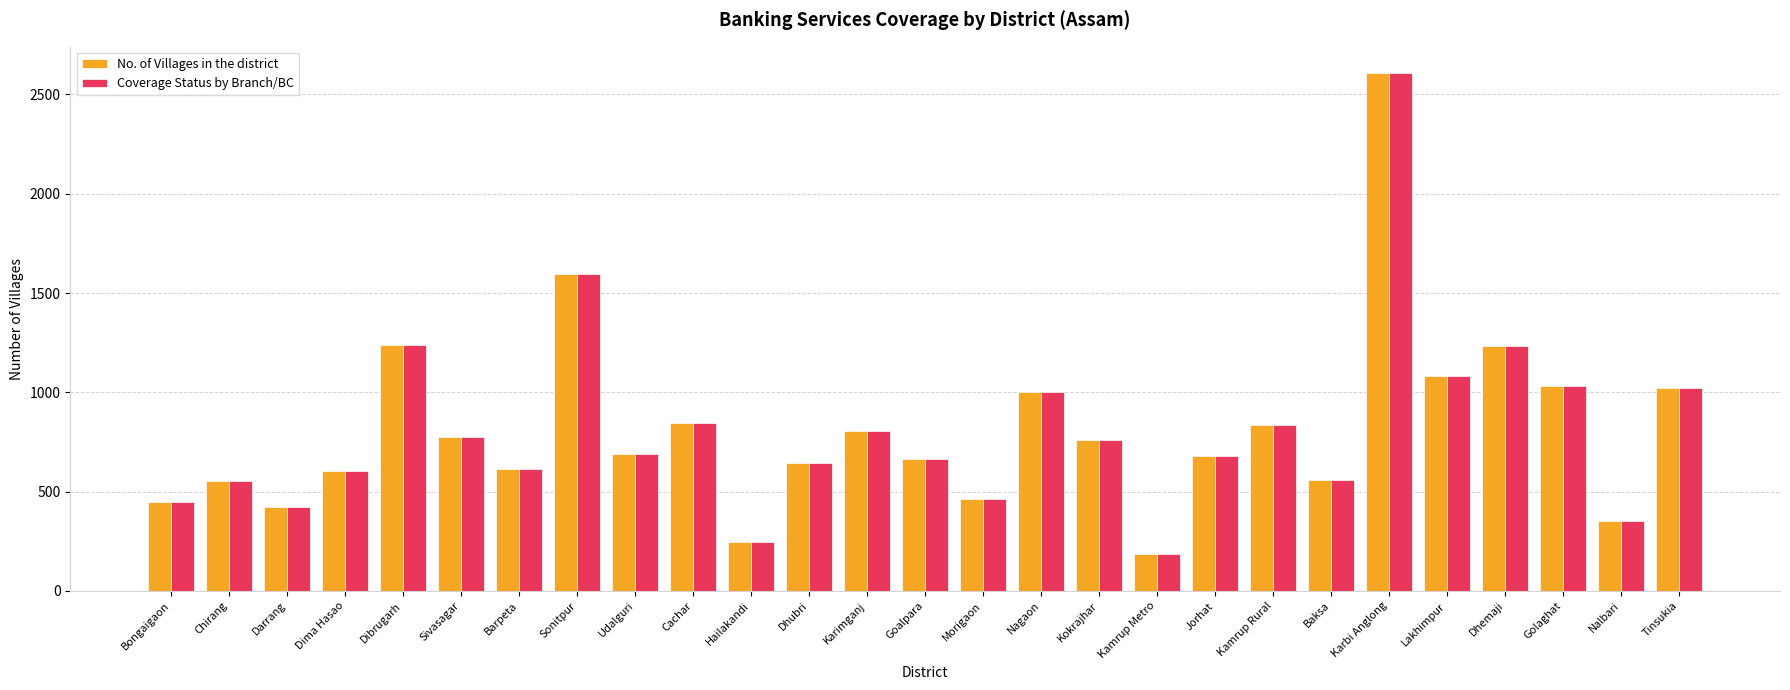

What is the minimum value shown in the chart?

186